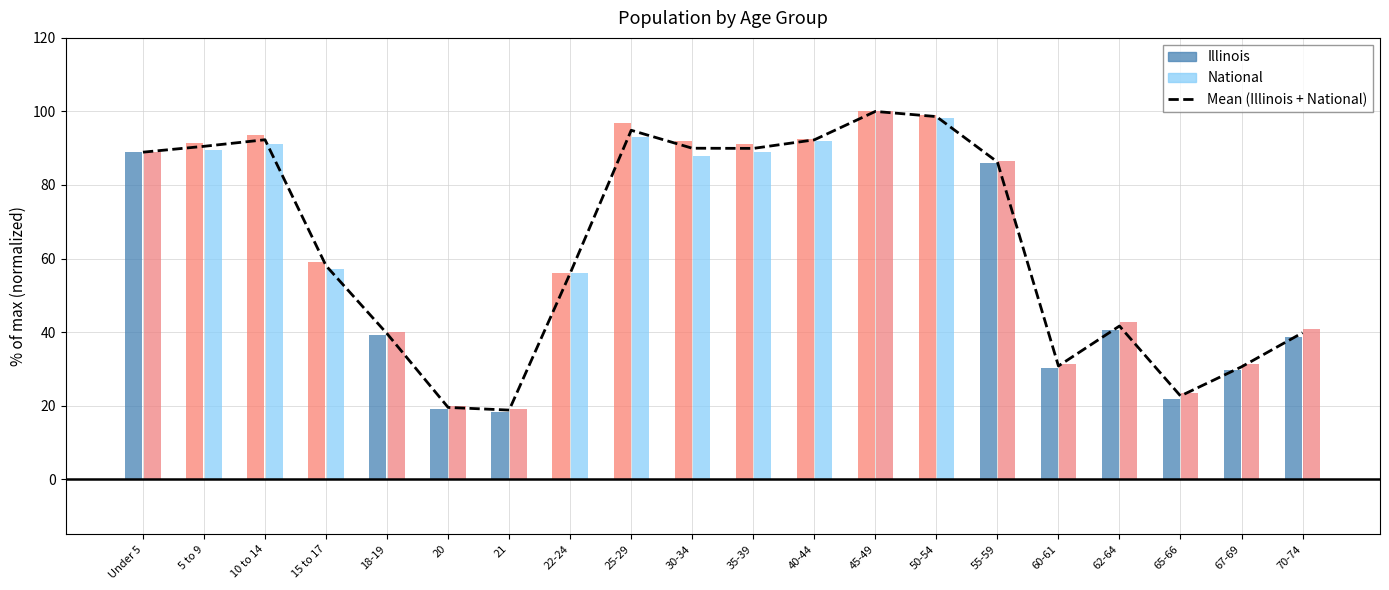

The value at 20 is 19.5. True or false?

True